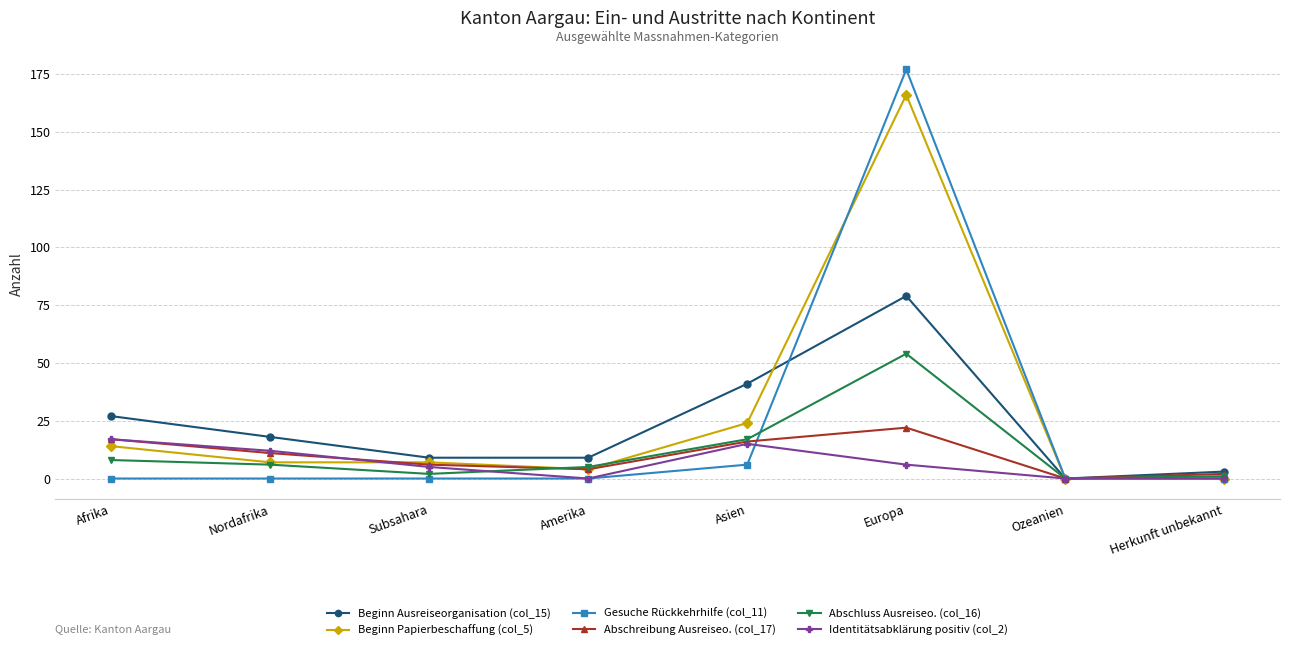

Is the value of Abschreibung Ausreiseo. (col_17) at Europa greater than the value of Identitätsabklärung positiv (col_2) at Ozeanien?

Yes